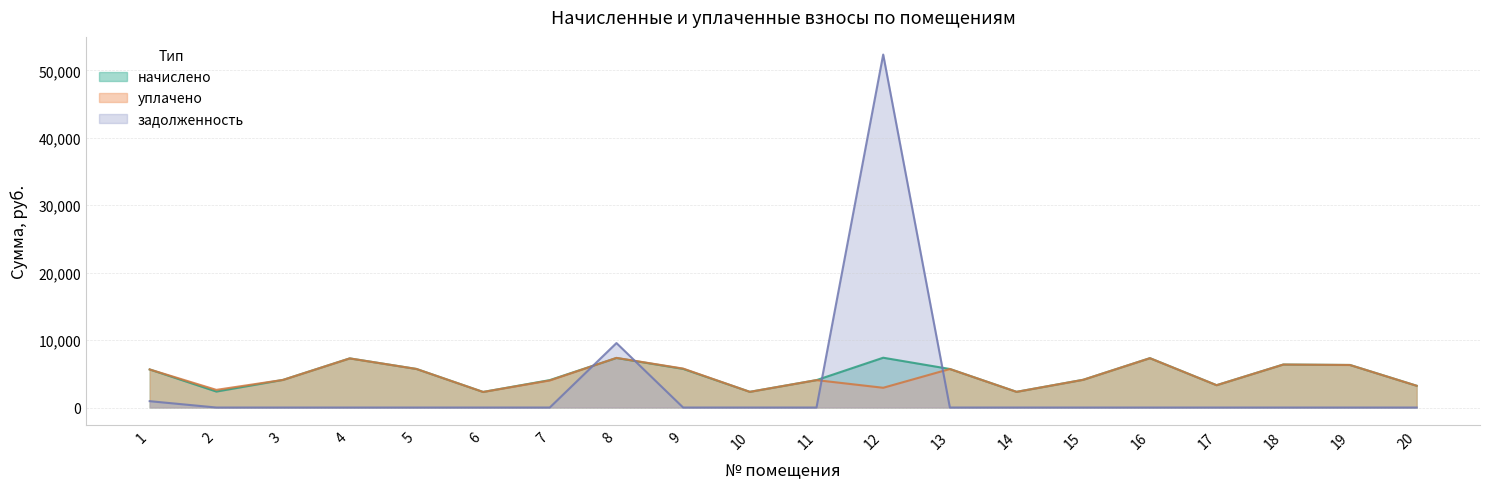

How many intersections are there between задолженность and начислено?

4